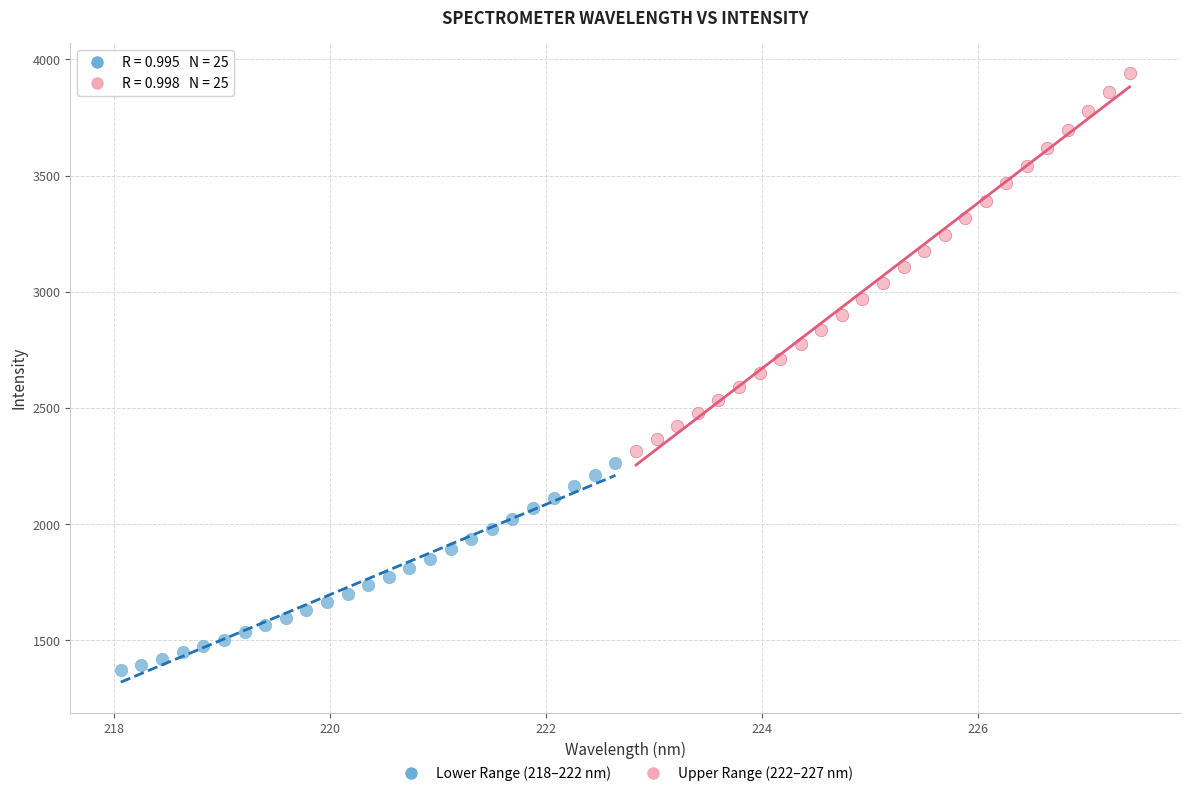

Which series contains the lowest Y value?

Lower Range (218–222 nm)